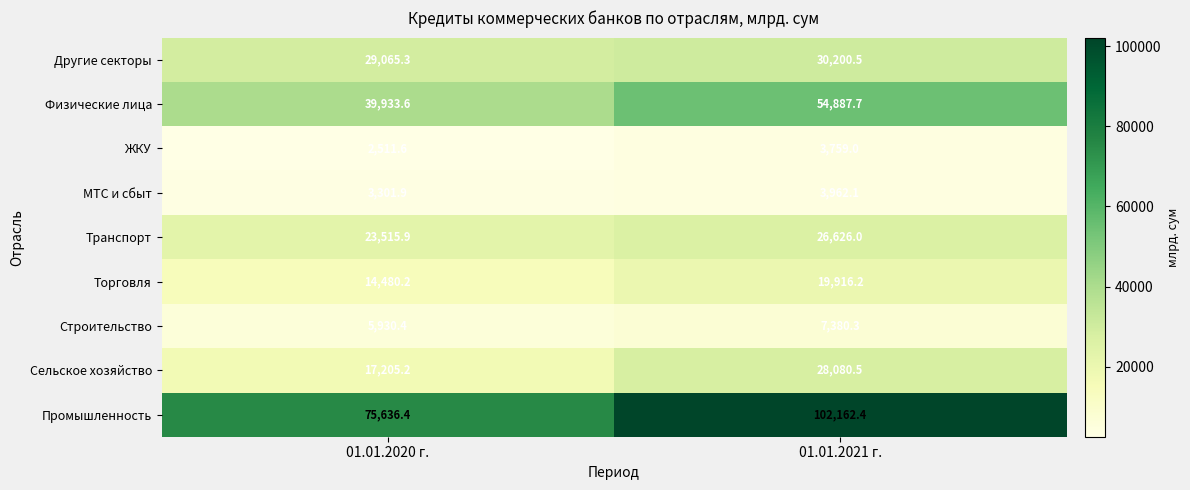

How many data points in МТС и сбыт are less than 3962?

1